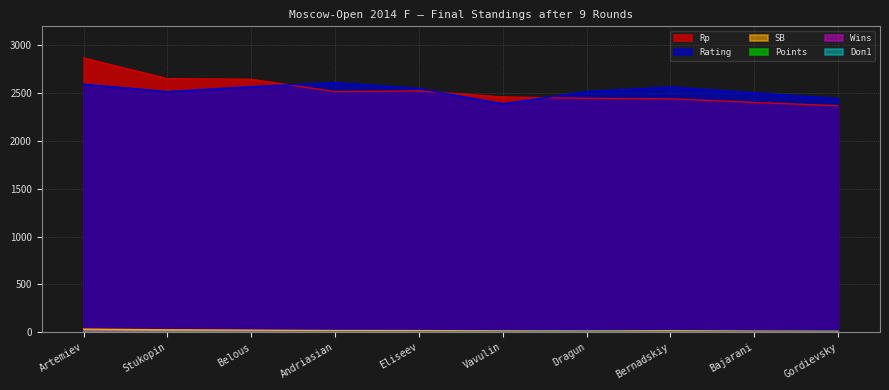

Reading right to left, list all the values displayed in this chart.

Points: 2.5	3.0	3.5	3.5	3.5	4.5	4.5	6.0	6.0	8.0
Rating: 2444.0	2504.0	2565.0	2517.0	2390.0	2549.0	2611.0	2569.0	2517.0	2595.0
Rp: 2369.0	2404.0	2442.0	2447.0	2461.0	2524.0	2517.0	2646.0	2652.0	2869.0
SB: 10.2	11.5	15.2	12.2	13.8	17.0	17.5	21.2	25.5	32.2
Wins: 0.0	2.0	1.0	2.0	3.0	3.0	3.0	5.0	4.0	7.0
Doп1: 0.0	0.0	0.5	1.0	1.5	0.5	0.5	0.5	0.5	0.0